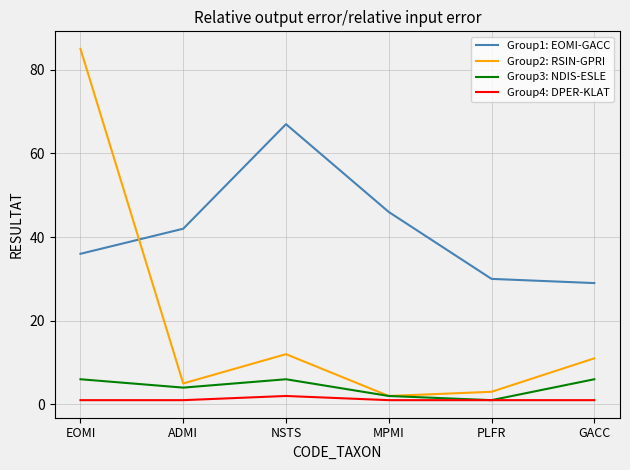

What is the difference between the maximum and minimum values in the Group1: EOMI-GACC series?

38